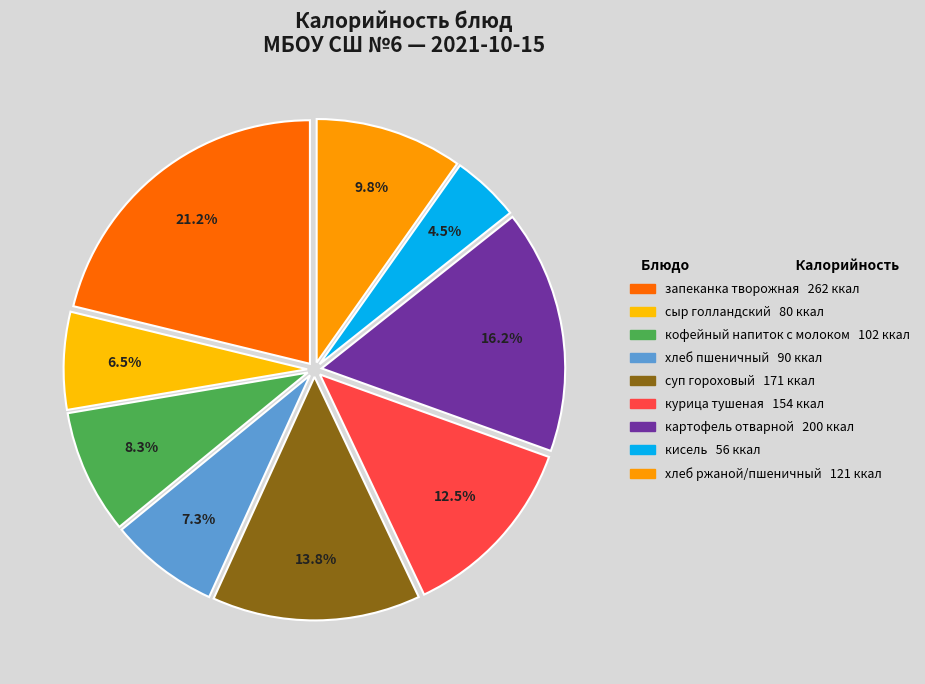

Is there any slice that represents more than half of the pie?

No